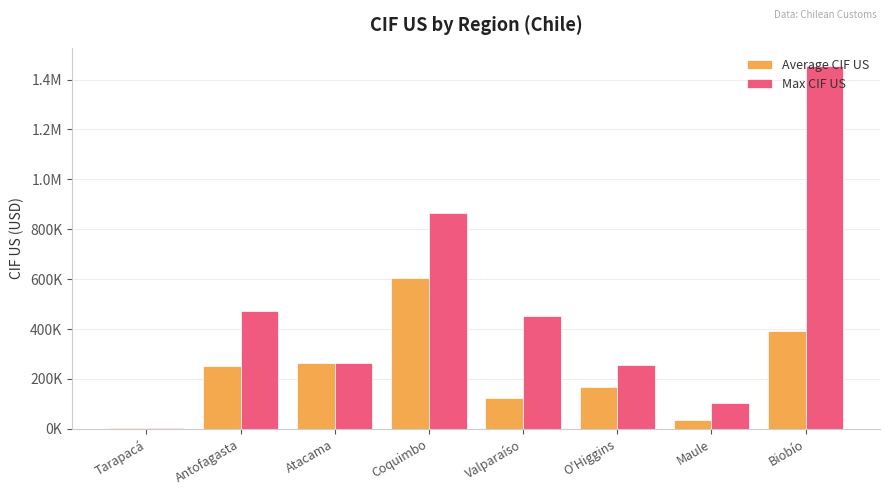

What are all the series names shown in the legend?

Average CIF US, Max CIF US